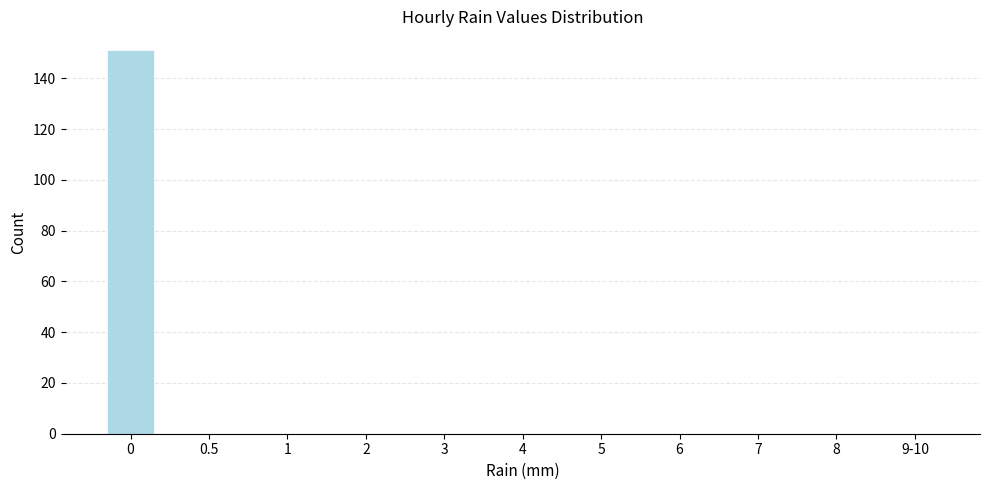

Reading left to right, transcribe all the data shown in this chart.

0=151	0.5=0	1=0	2=0	3=0	4=0	5=0	6=0	7=0	8=0	9-10=0